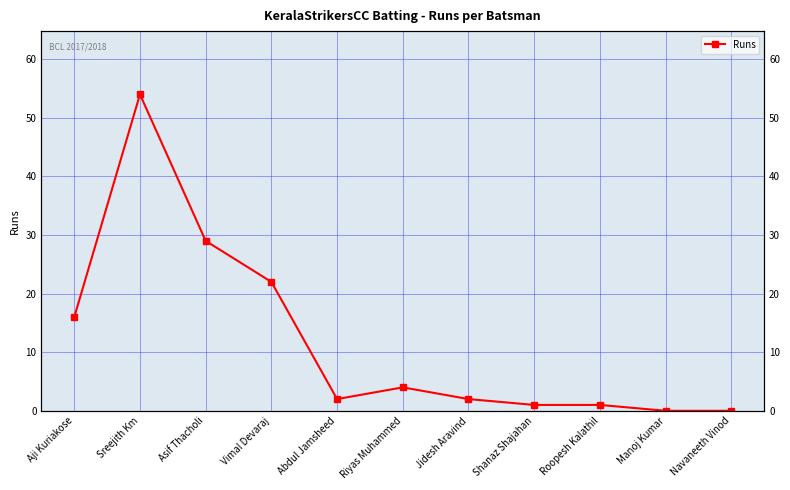

True or false: there are more than 2 points higher than both neighbors.

False